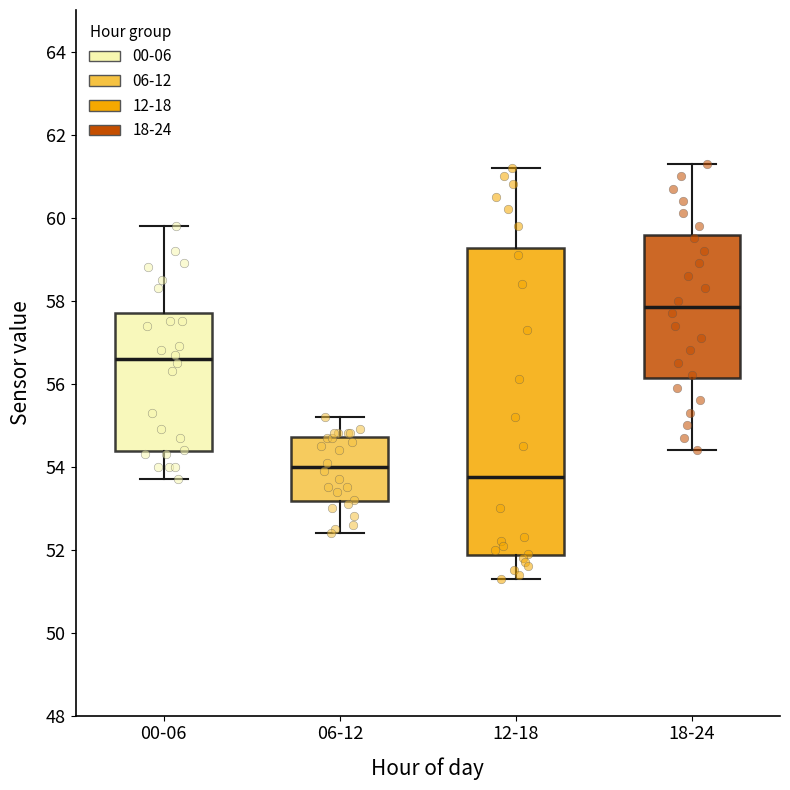

Where does the median line of the box for 06-12 sit on the y-axis? The values are not printed on the chart, so give them approximately, as read against the axis.

54.0